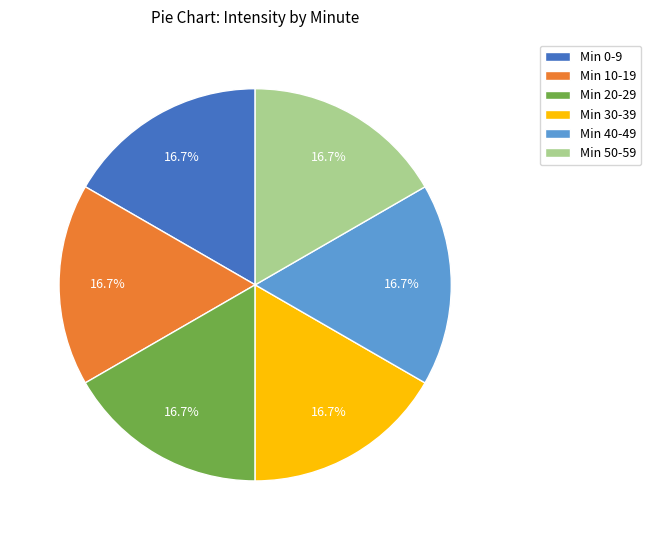

Approximately how many times larger is the value at Min 0-9 compared to Min 30-39?

1.0